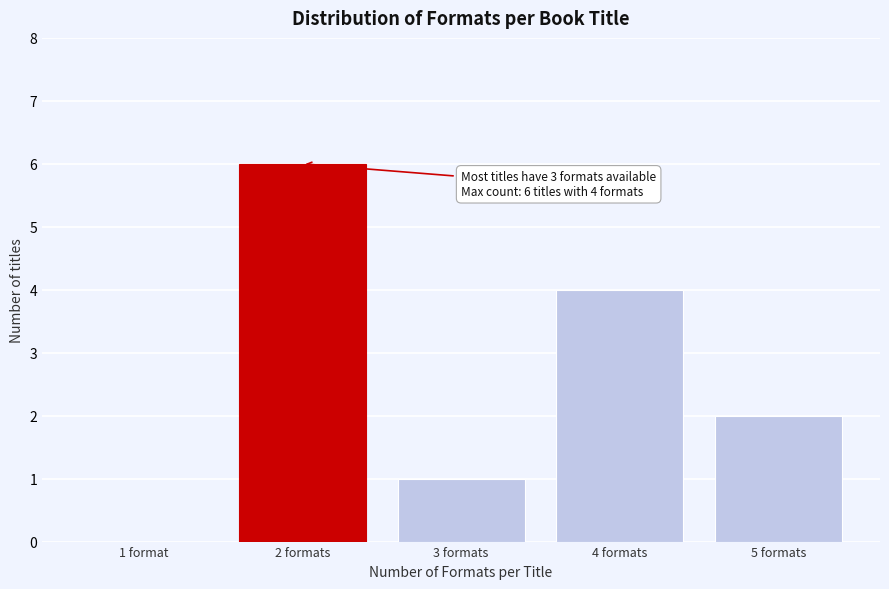

Reading left to right, transcribe all the data shown in this chart.

1 format=0	2 formats=6	3 formats=1	4 formats=4	5 formats=2